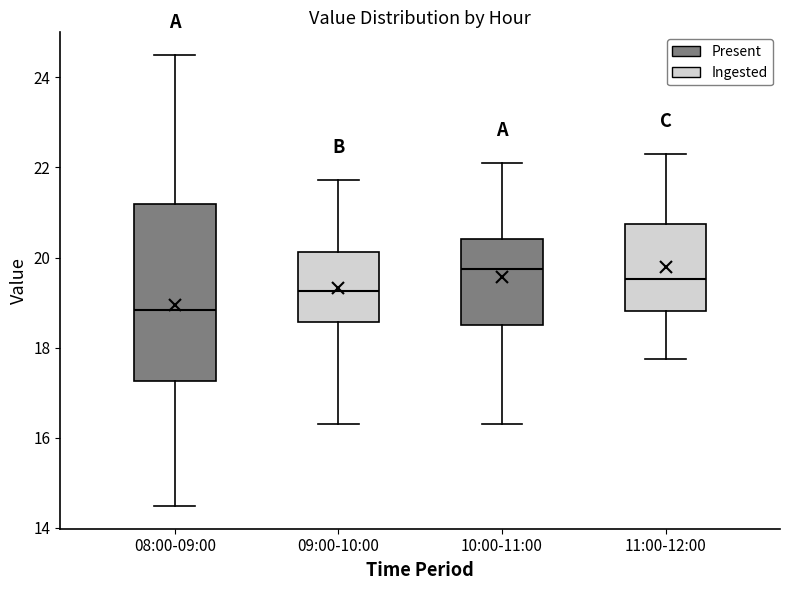

Reading left to right, read every box against the y-axis: the position of its median line, the range the box covers, and the ends of its whiskers. The values are not printed on the chart, so give them approximately, as read against the axis.

08:00-09:00: median 18.8, box 17.2 to 21.2, whiskers 14.4 to 24.6
09:00-10:00: median 19.2, box 18.6 to 20.2, whiskers 16.4 to 21.8
10:00-11:00: median 19.8, box 18.6 to 20.4, whiskers 16.4 to 22.2
11:00-12:00: median 19.6, box 18.8 to 20.8, whiskers 17.8 to 22.4